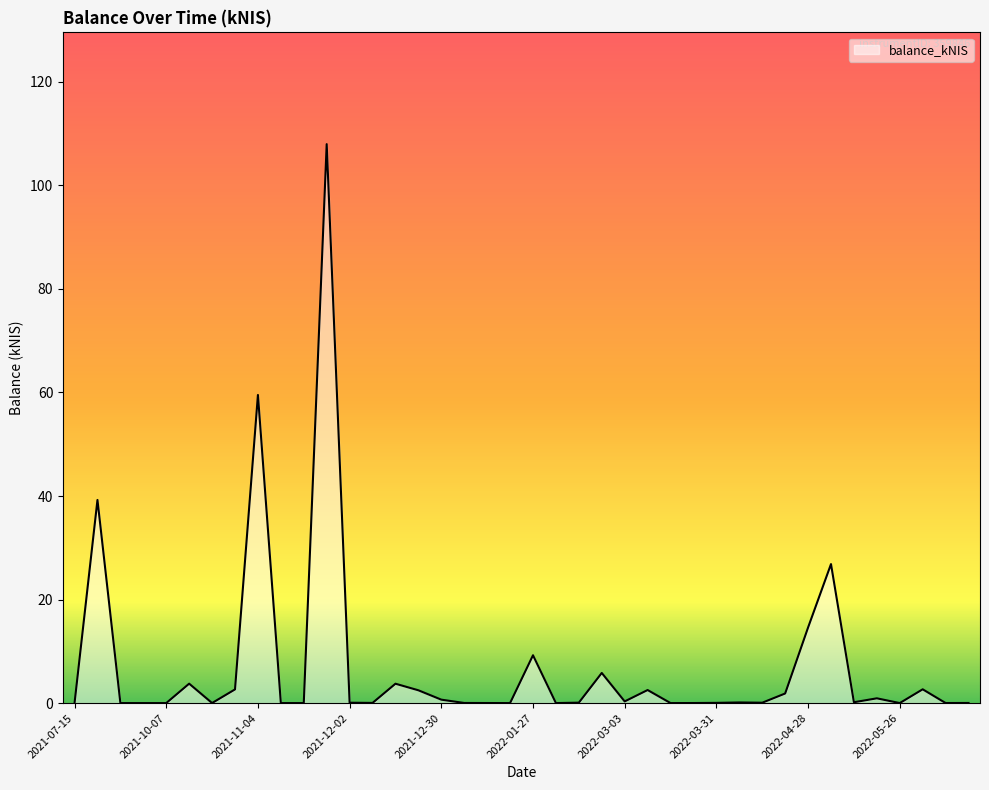

What is the maximum value shown in the chart?

108.0